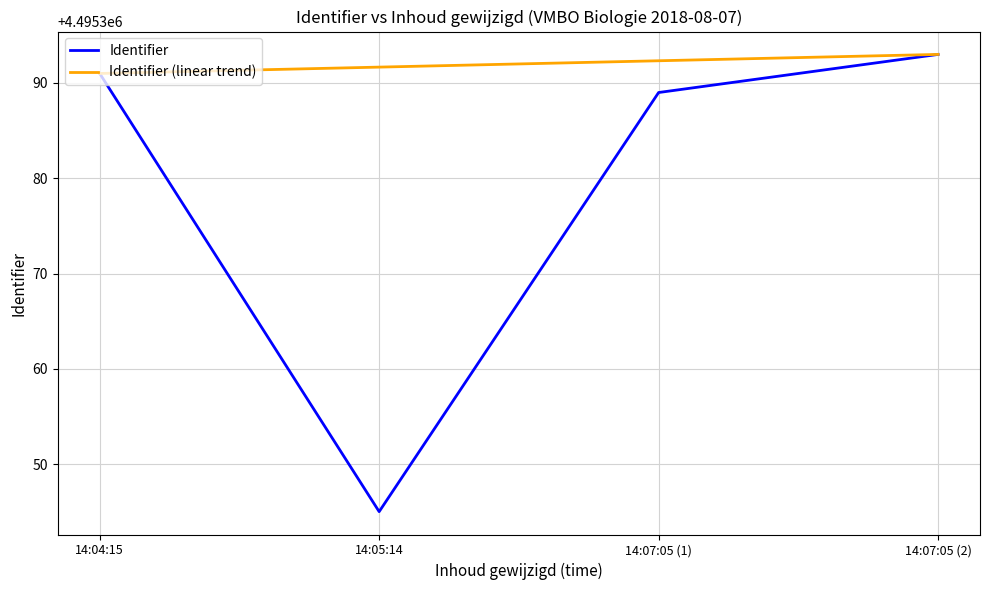

At which label is Identifier closest to 4495369?

14:07:05 (1)